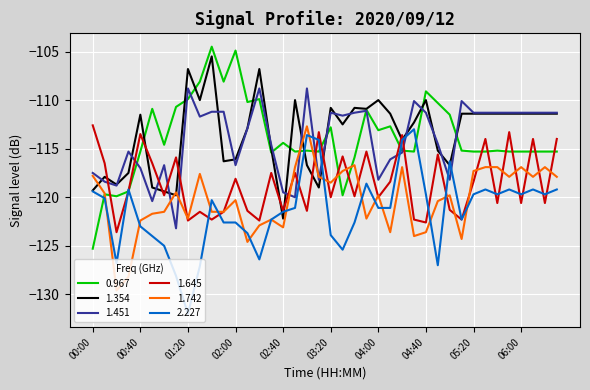

What is the greatest value displayed?

-104.5